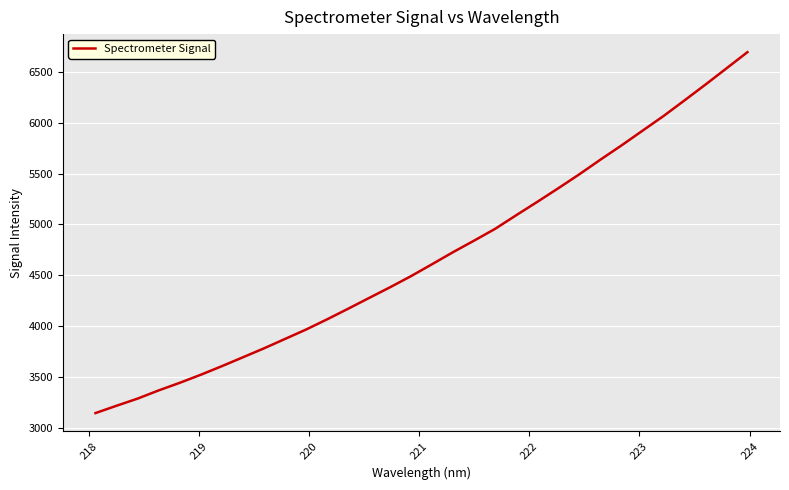

What is the greatest value displayed?

6693.4